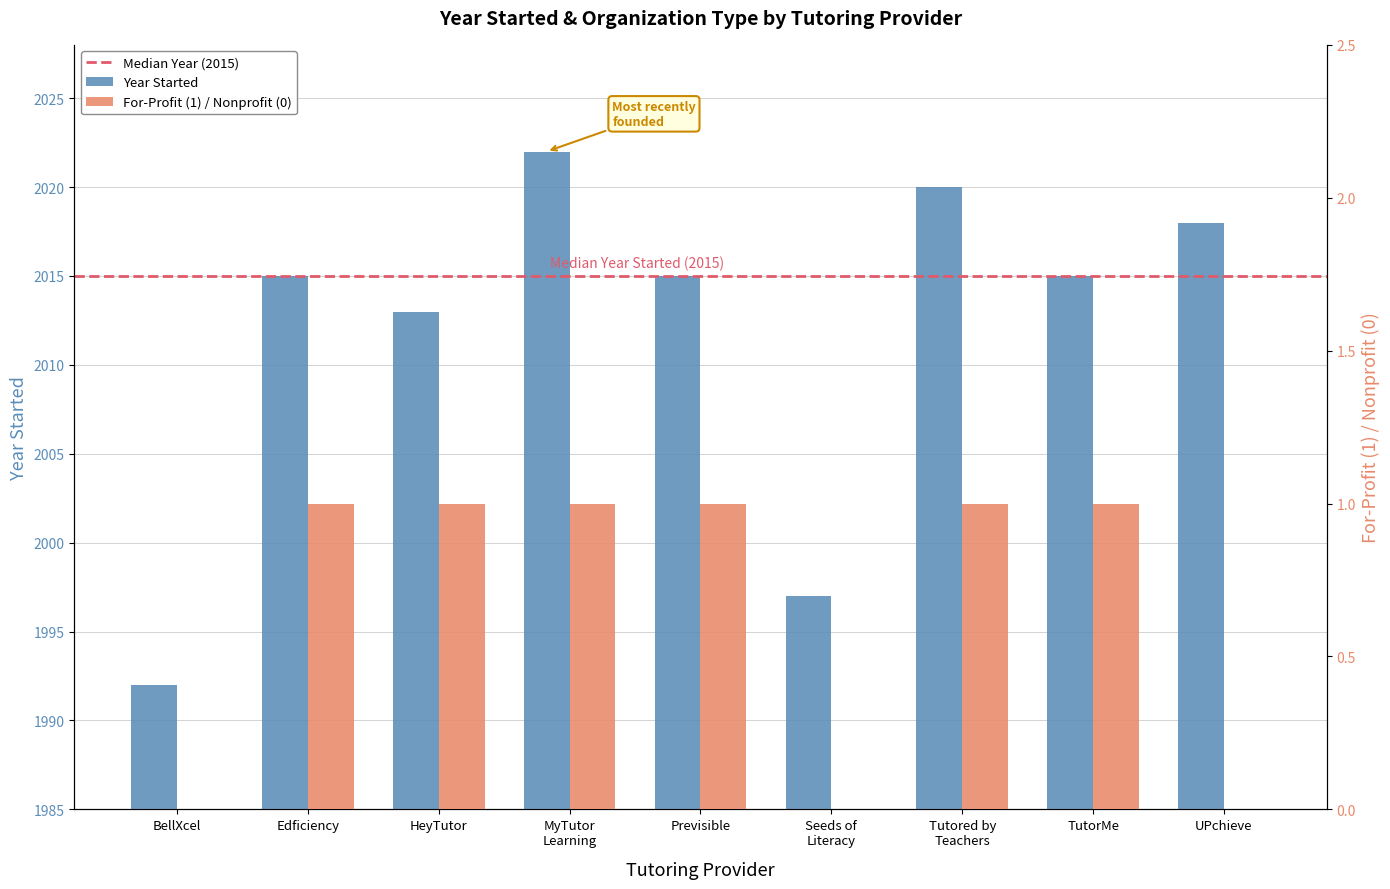

Reading left to right, extract all data points from this chart.

0	1	1	1	1	0	1	1	0